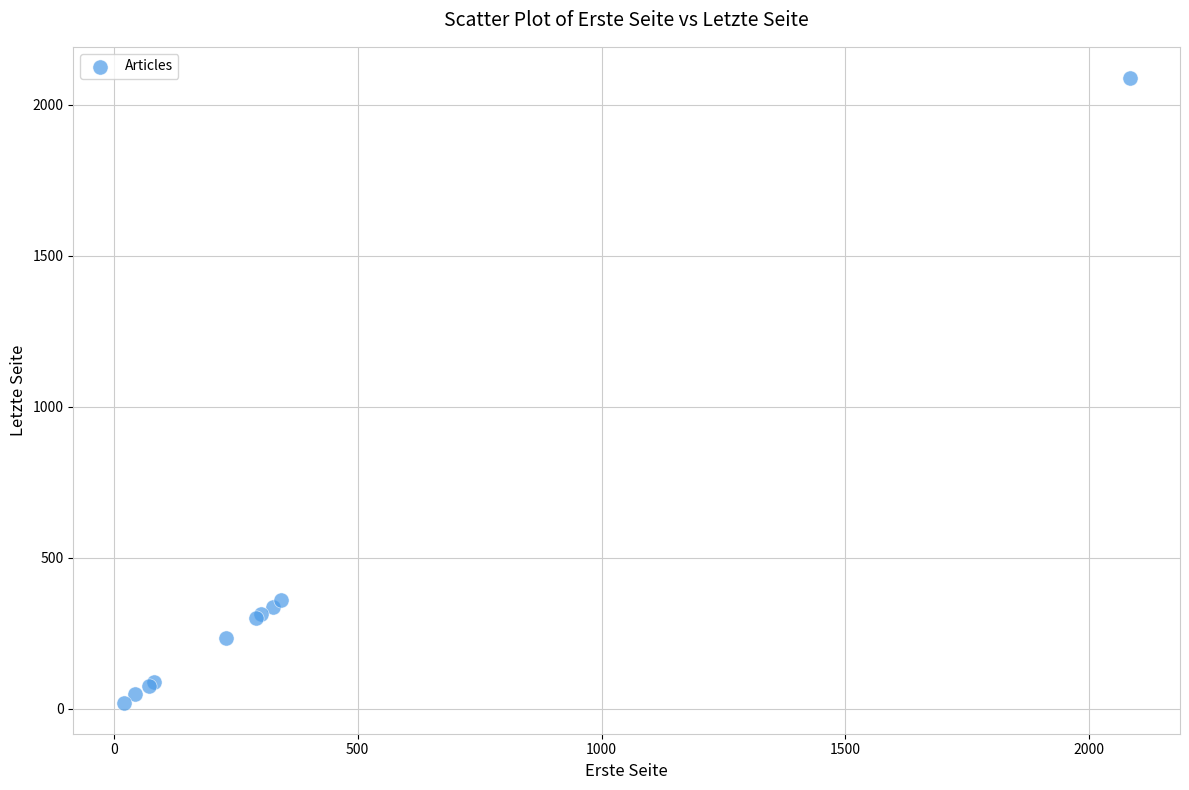

What Y value in the scatter plot is closest to 1054?

361